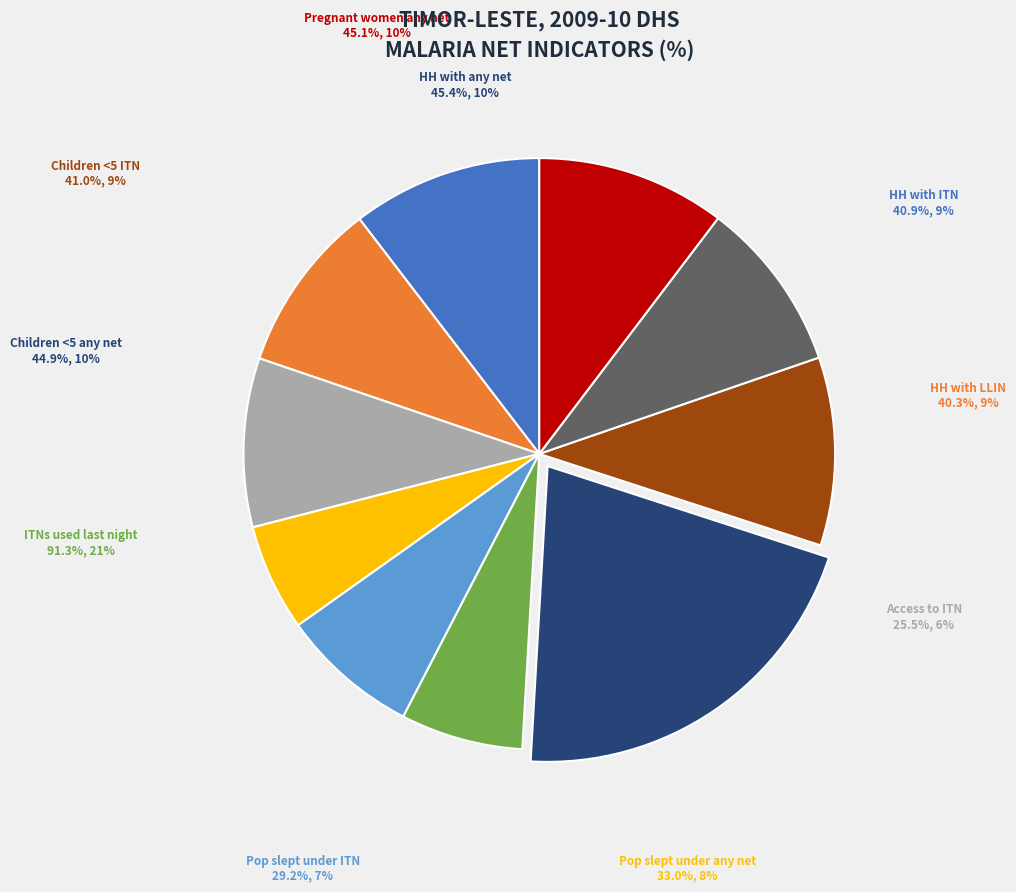

Do Children under 5 who slept under an insecticide-treated net and Households with at least one long-lasting net together represent more than half of the pie?

No